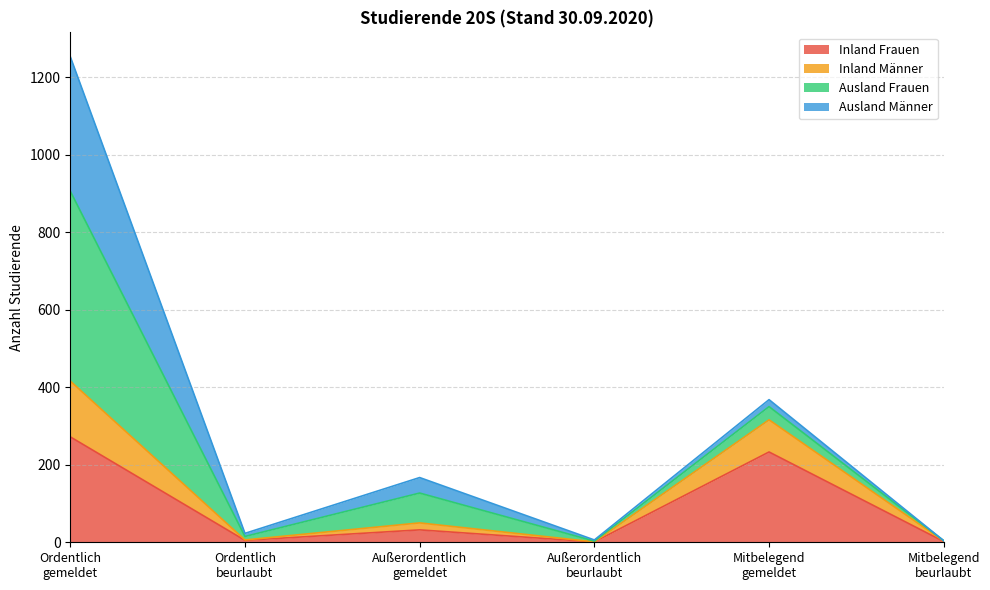

How many interior local peaks does the Inland Männer series have?

2